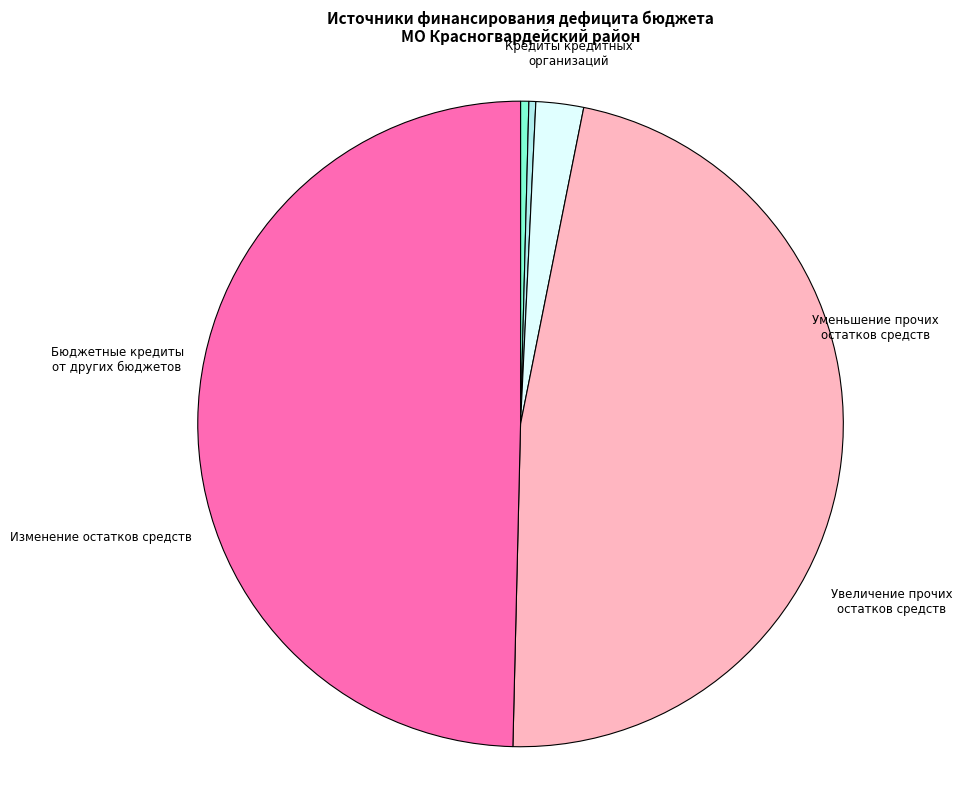

How many segments does this pie chart have?

5